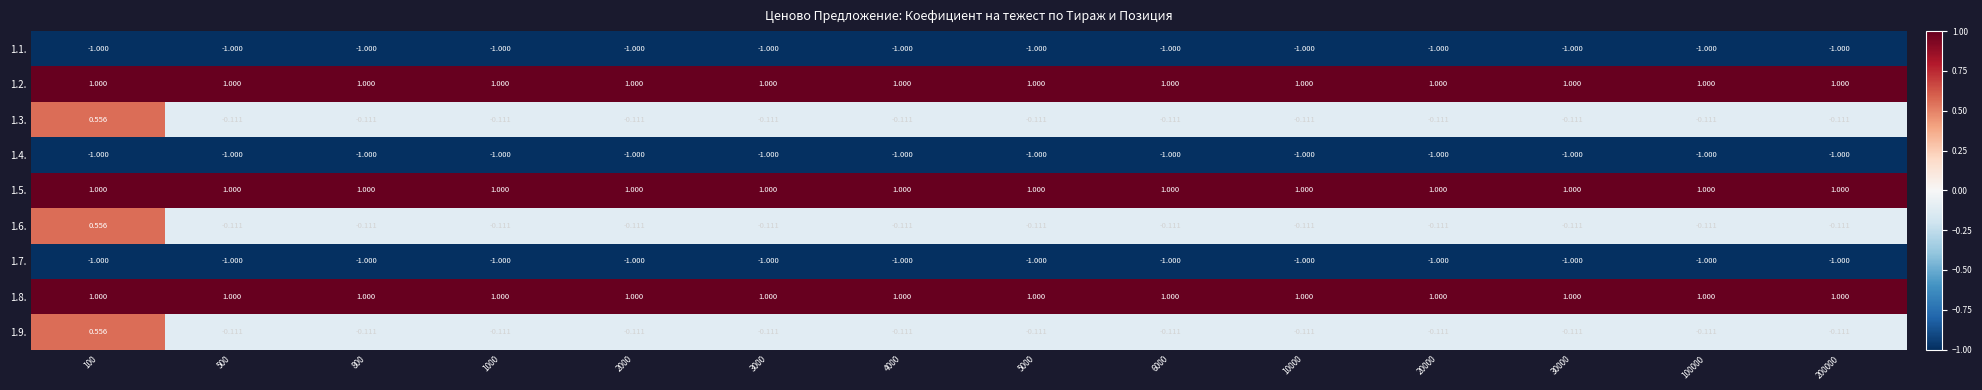

At which category does the chart reach its peak across all series?

100